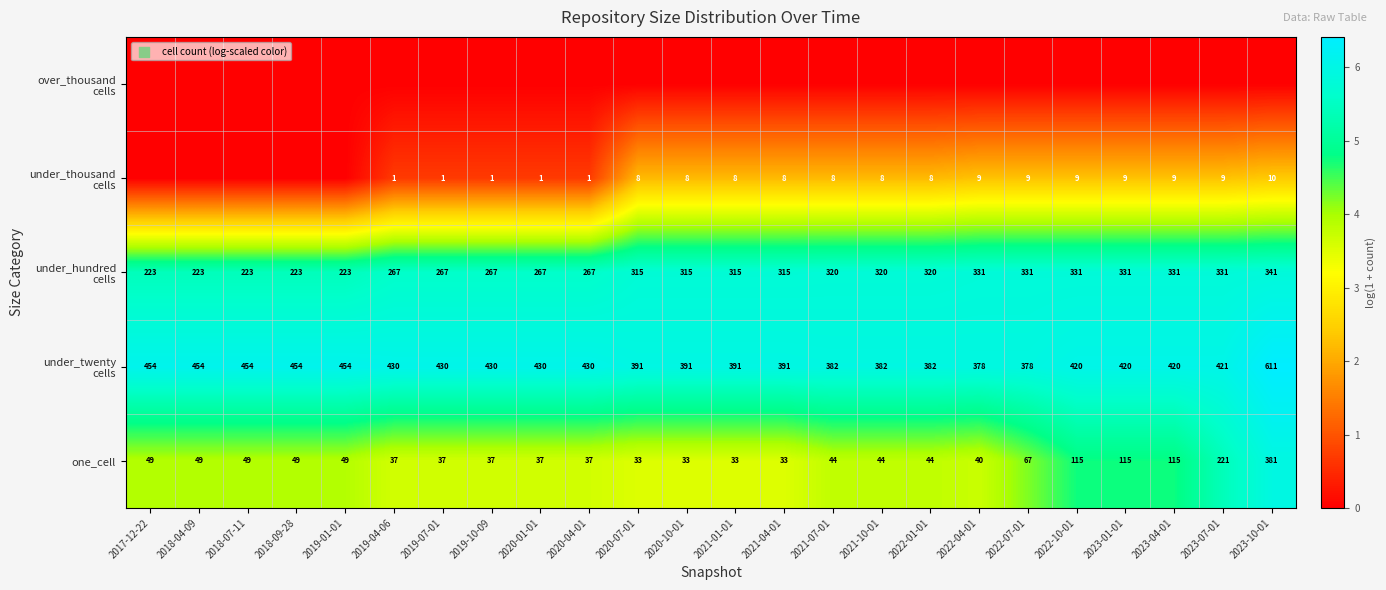

What value does the one_cell series have at 2022-10-01, to the nearest 10?

120